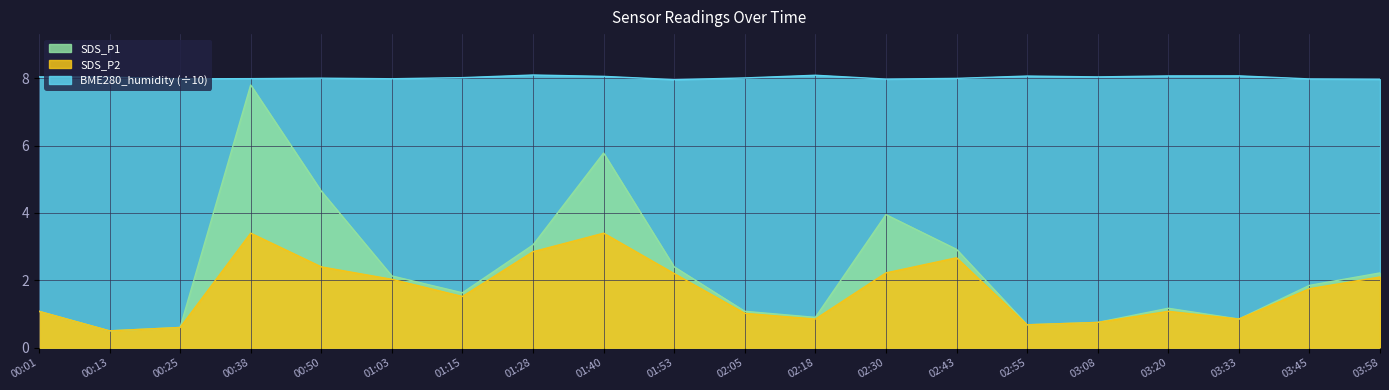

Which series has the widest spread of values?

SDS_P1